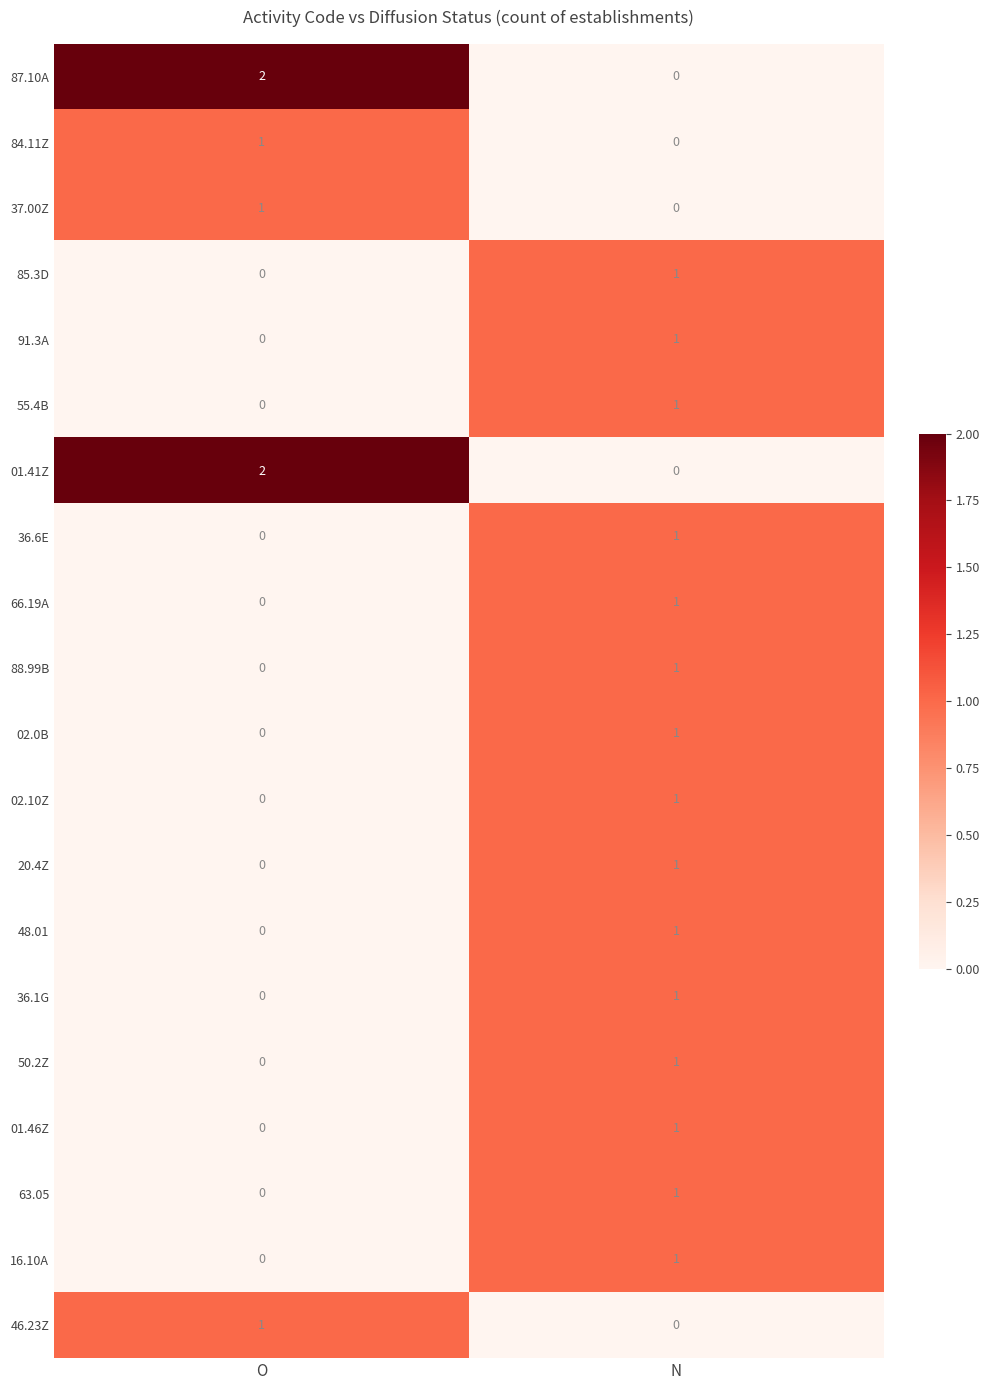

Where is 50.2Z nearest to the value 0?

O